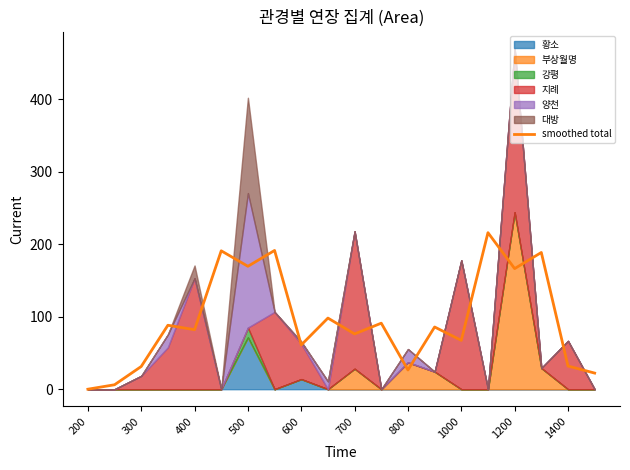

What is the maximum value for smoothed total?

216.0